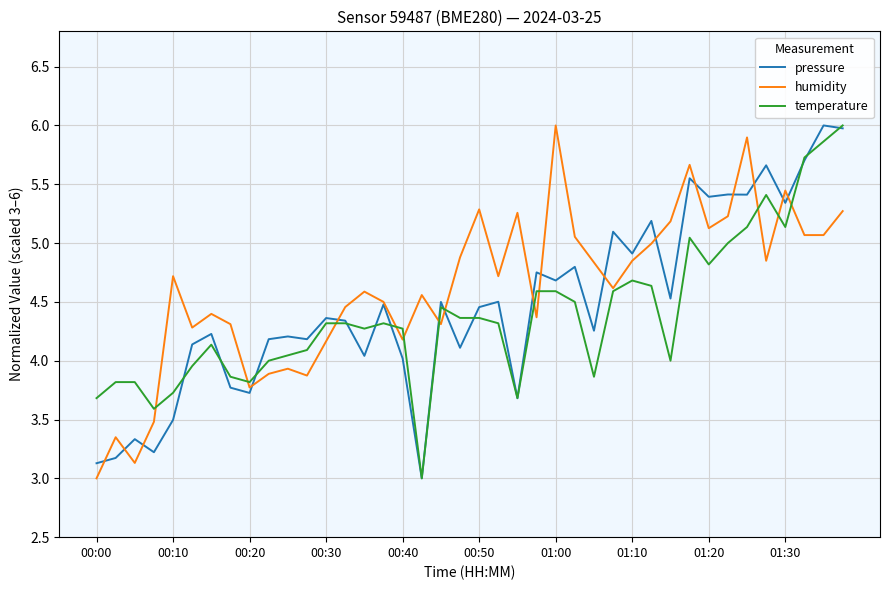

What is the minimum value shown in the chart?

3.0